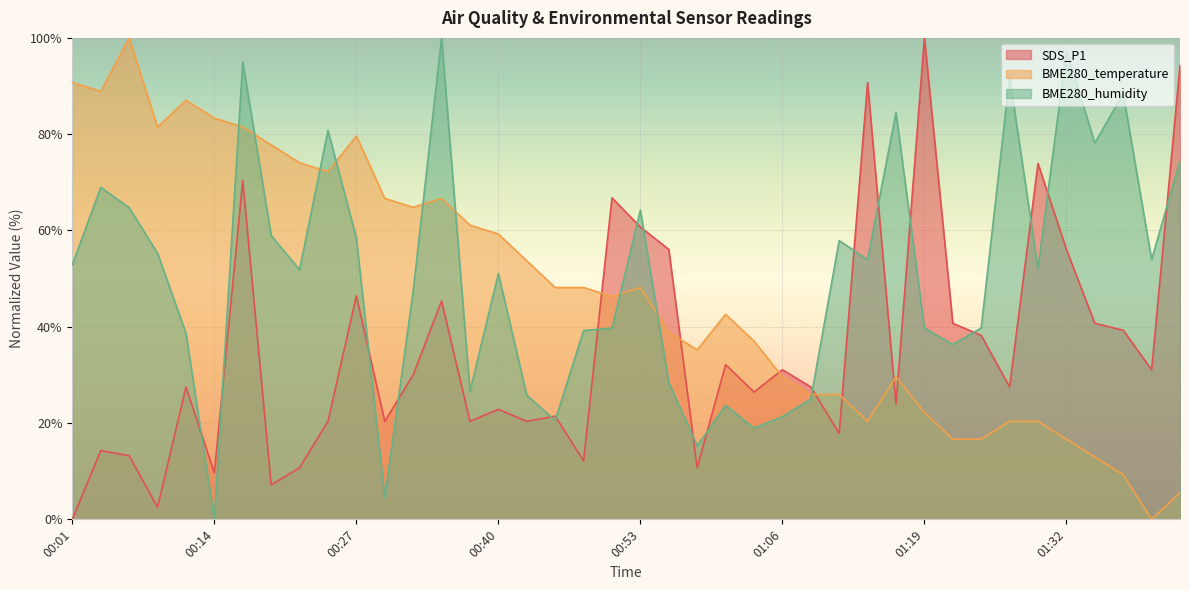

Count the number of data series in this chart.

3